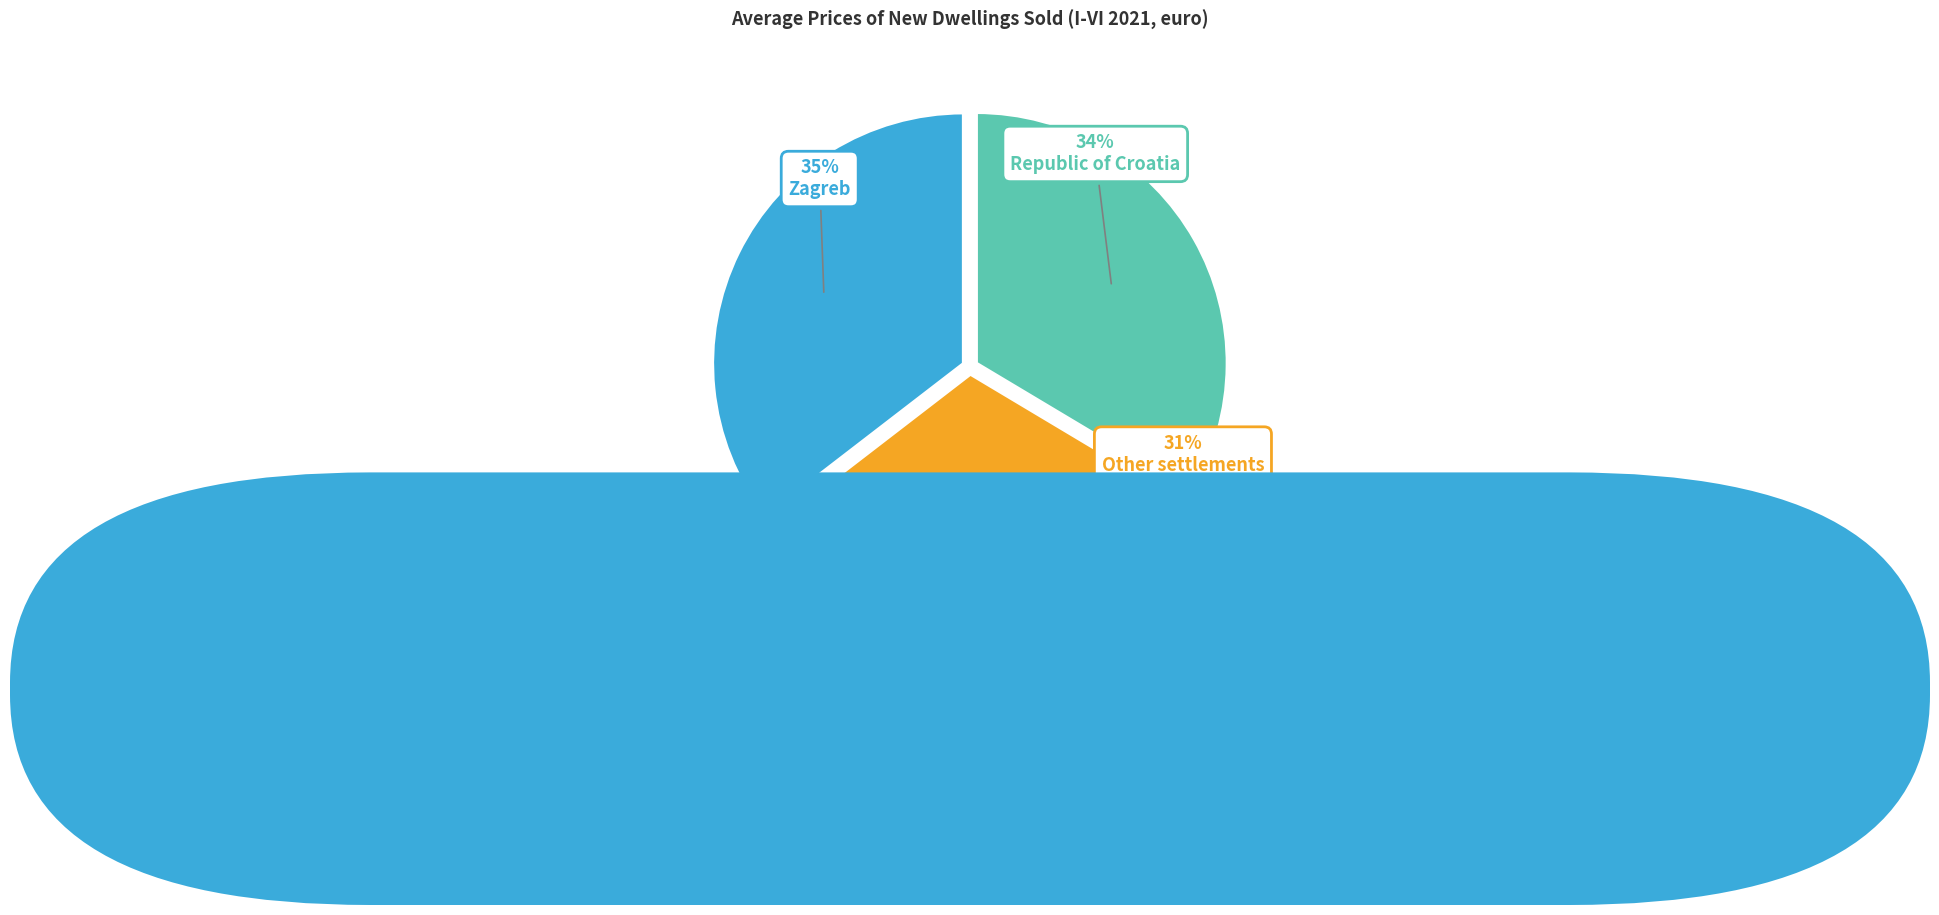

What is the ratio of the value at Republic of Croatia to the value at Other settlements?

1.1